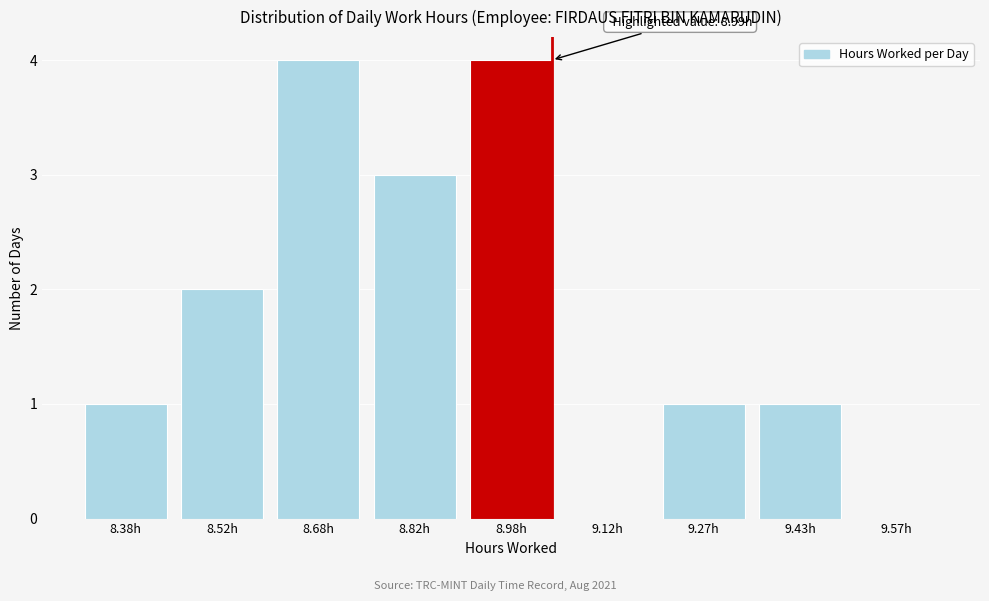

Reading left to right, what are all the values shown in this chart?

8.38h=1	8.52h=2	8.68h=4	8.82h=3	8.98h=4	9.12h=0	9.27h=1	9.43h=1	9.57h=0